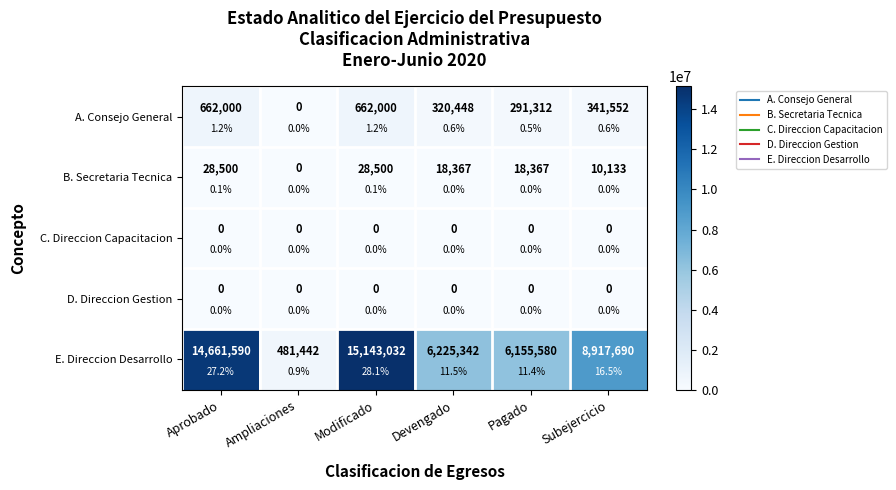

The value of A. Consejo General at Devengado is 320448. True or false?

True